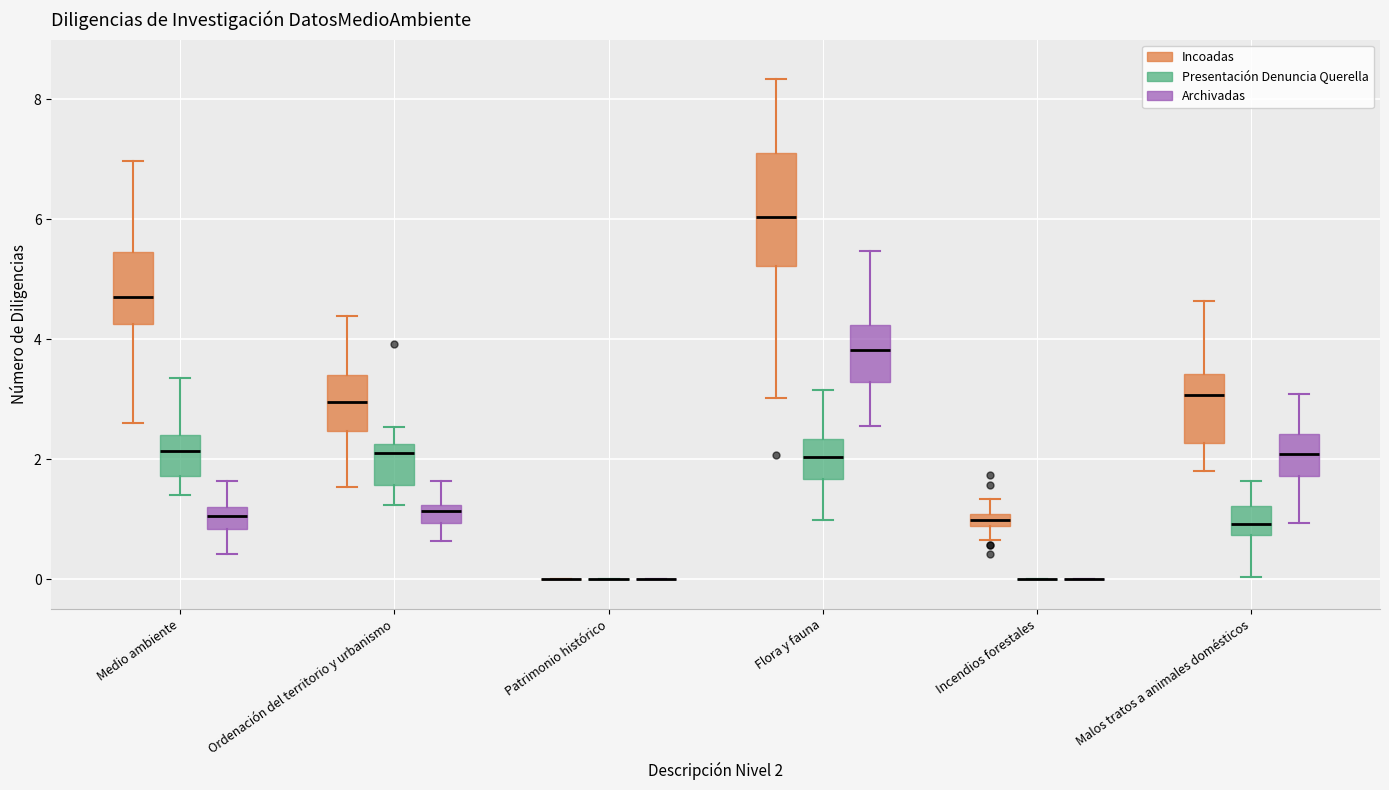

Which box is the tallest, from its lower edge to its upper edge?

Flora y fauna (Incoadas)